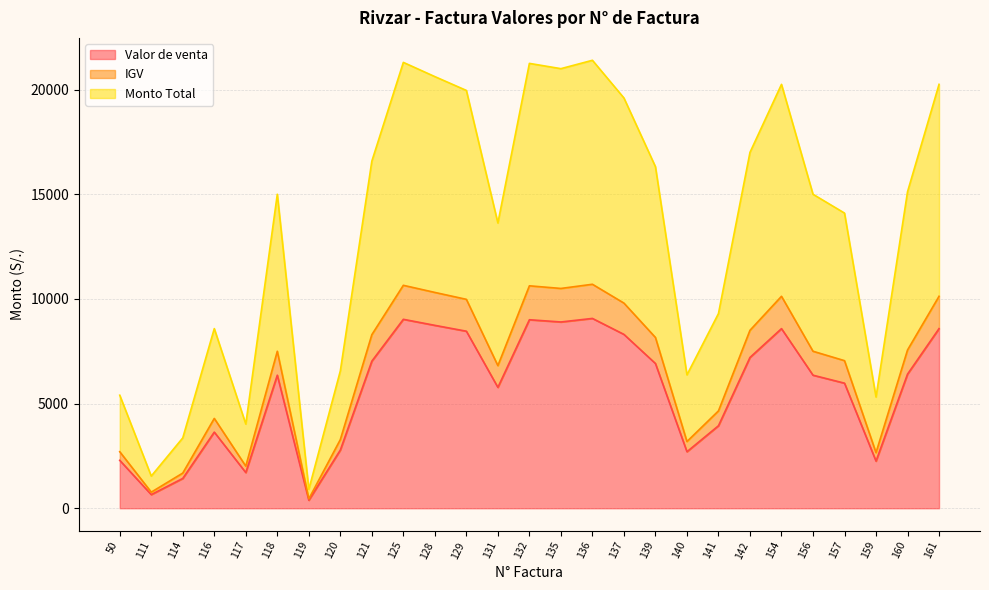

At which category is the sum across all series the highest?

136